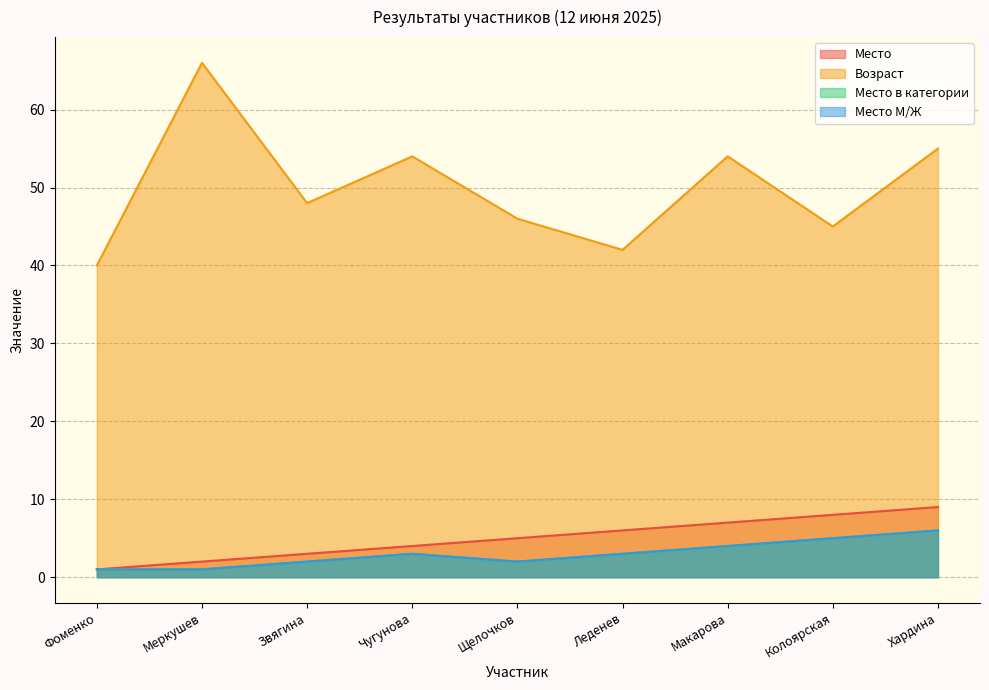

Reading left to right, what are all the values shown in this chart?

Место: Фоменко=1	Меркушев=2	Звягина=3	Чугунова=4	Щелочков=5	Леденев=6	Макарова=7	Колоярская=8	Хардина=9
Возраст: Фоменко=40	Меркушев=66	Звягина=48	Чугунова=54	Щелочков=46	Леденев=42	Макарова=54	Колоярская=45	Хардина=55
Место в категории: Фоменко=1	Меркушев=1	Звягина=2	Чугунова=3	Щелочков=2	Леденев=3	Макарова=4	Колоярская=5	Хардина=6
Место М/Ж: Фоменко=1	Меркушев=1	Звягина=2	Чугунова=3	Щелочков=2	Леденев=3	Макарова=4	Колоярская=5	Хардина=6